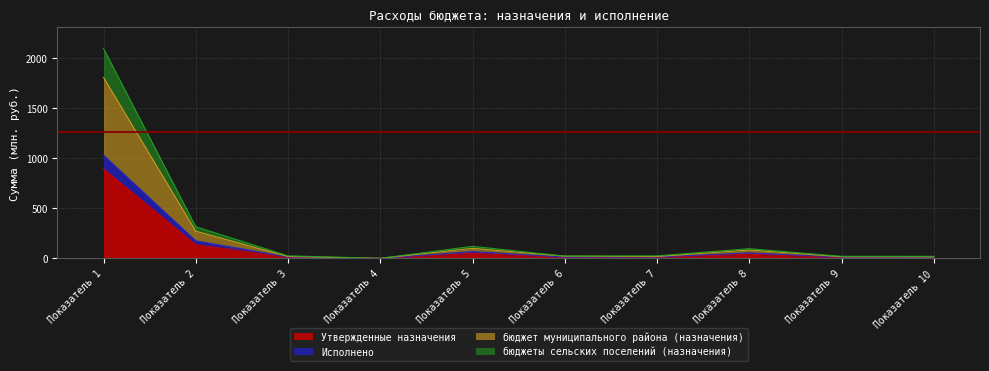

What is the maximum value for Утвержденные назначения?

894.1